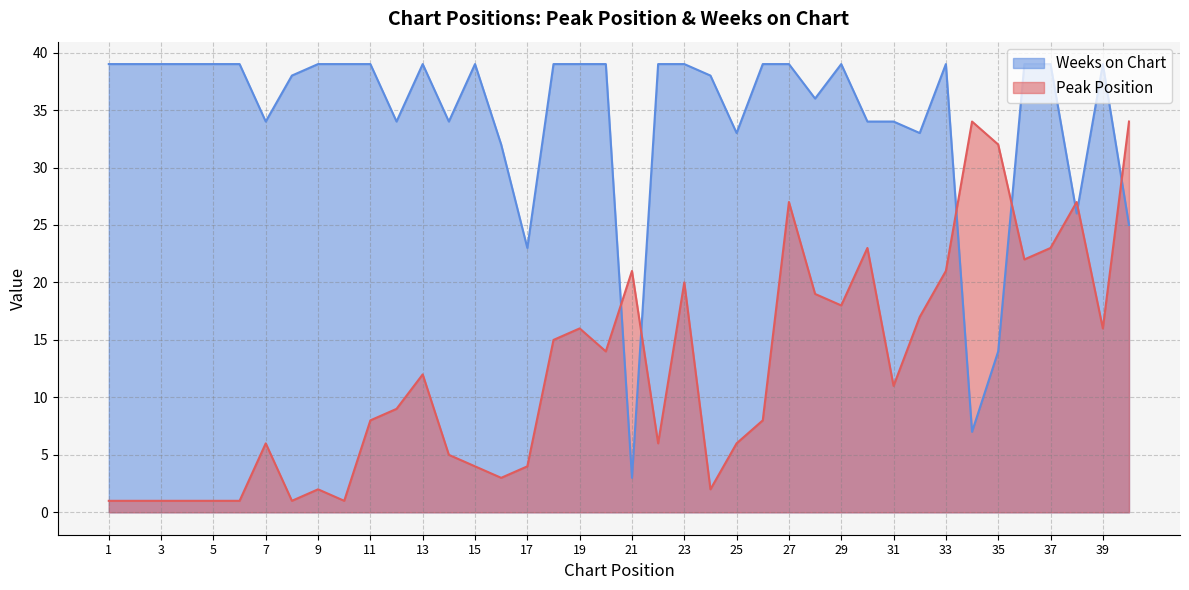

Which series changed the most between 4 and 40?

Peak Position